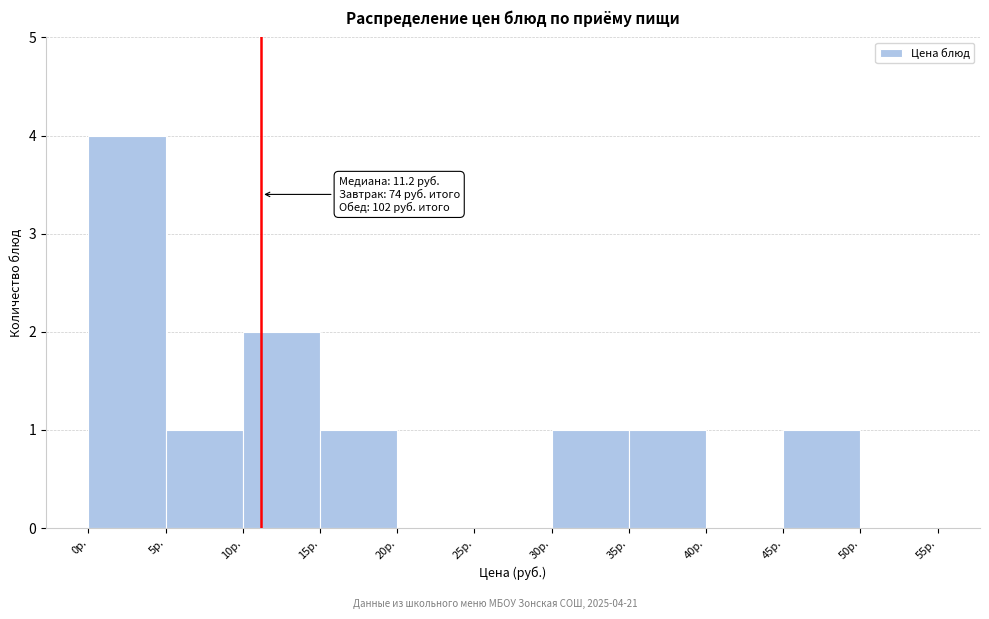

Which range on the x-axis has the tallest bar?

0 to 5